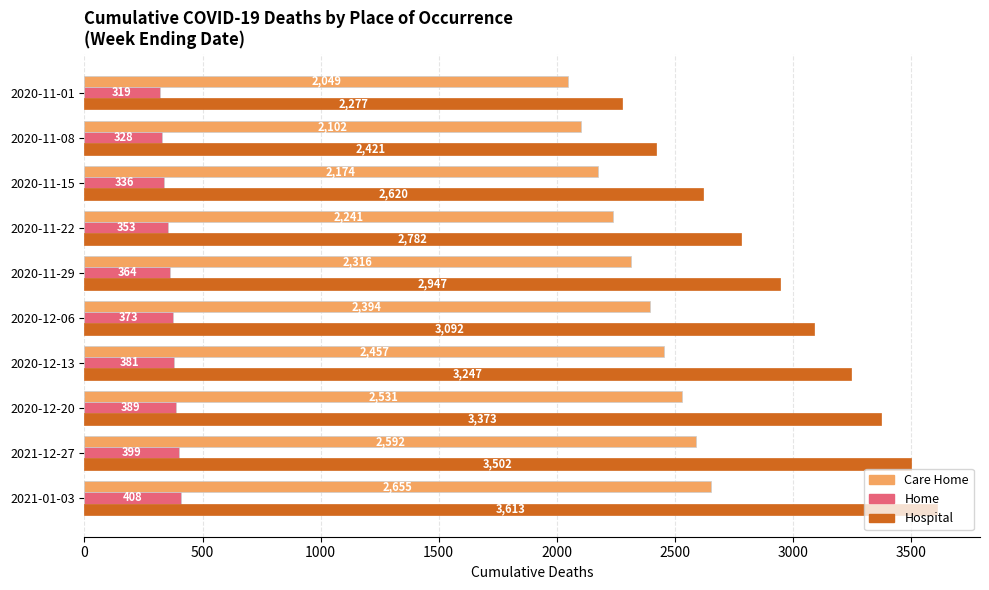

What are all the series names shown in the legend?

Care Home, Home, Hospital